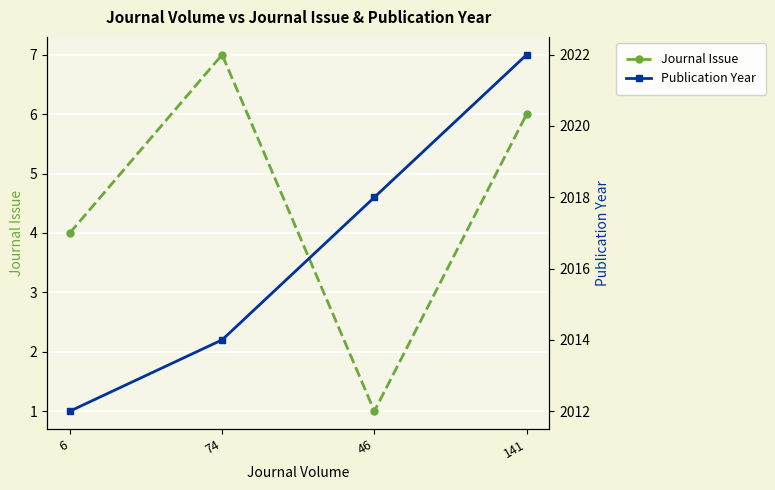

How many lines are shown in the chart?

2